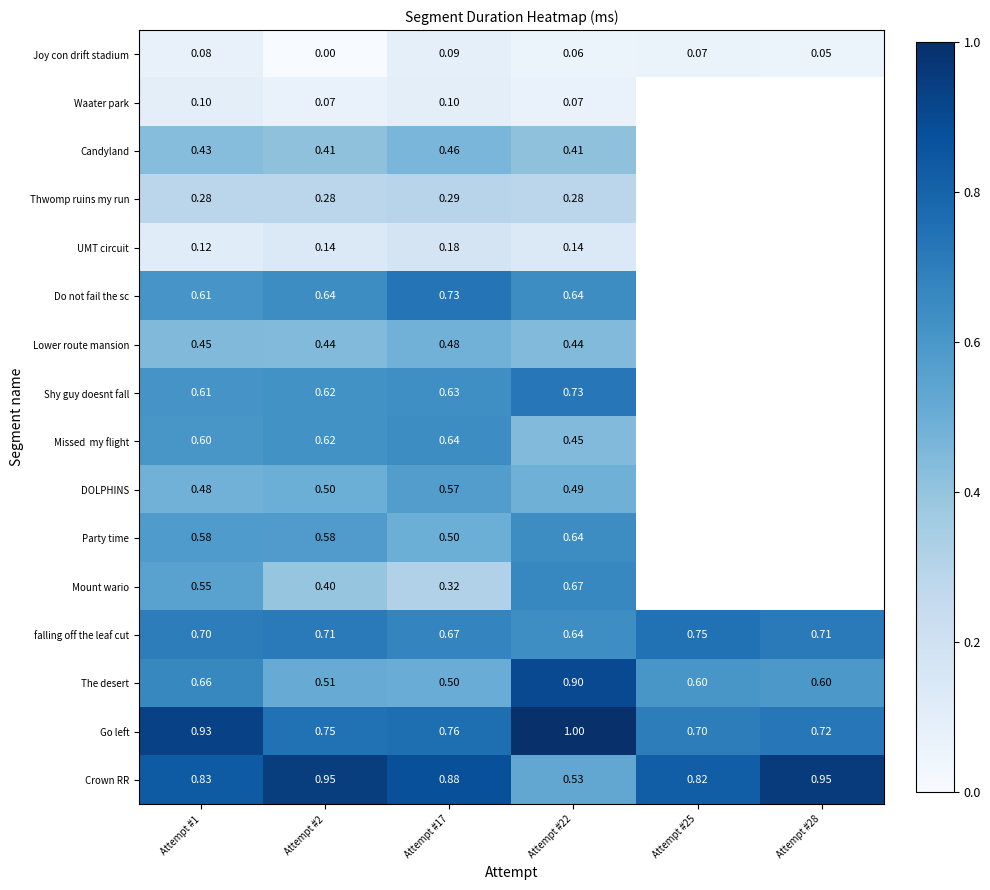

Is the value of falling off the leaf cut at Attempt #1 greater than the value of Crown RR at Attempt #28?

No